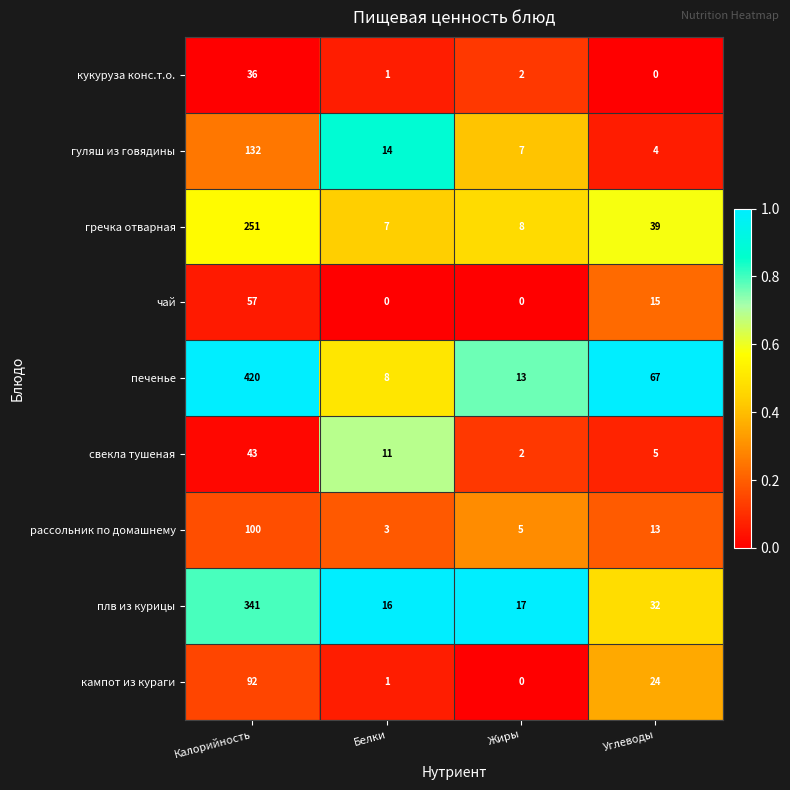

List the labels in order of гречка отварная value, largest first.

Калорийность, Углеводы, Жиры, Белки